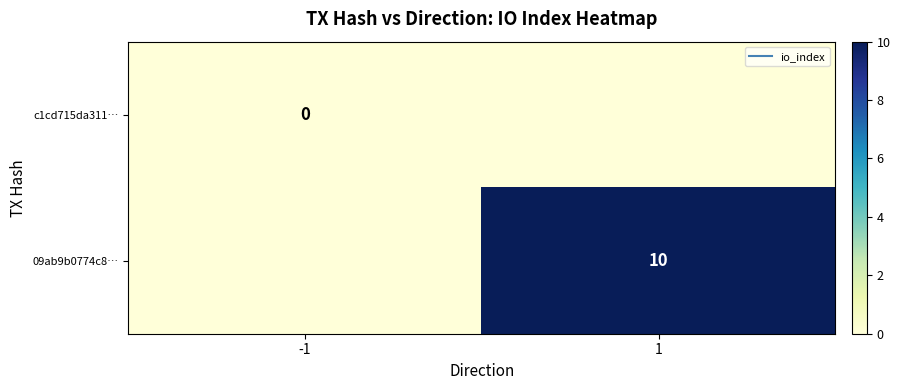

Between -1 and 1, which is larger?

-1